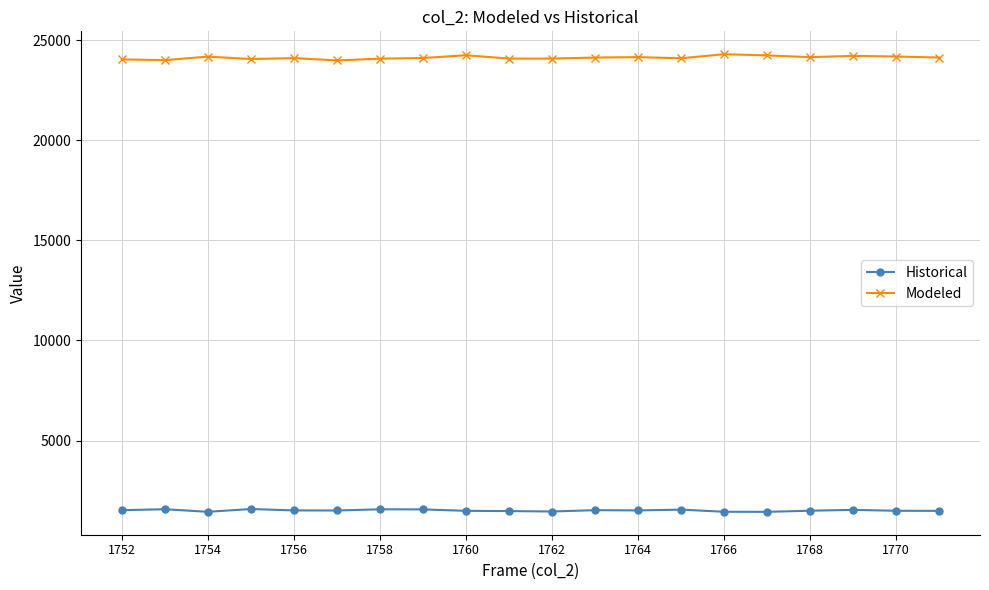

True or false: Historical and Modeled cross at least once.

False